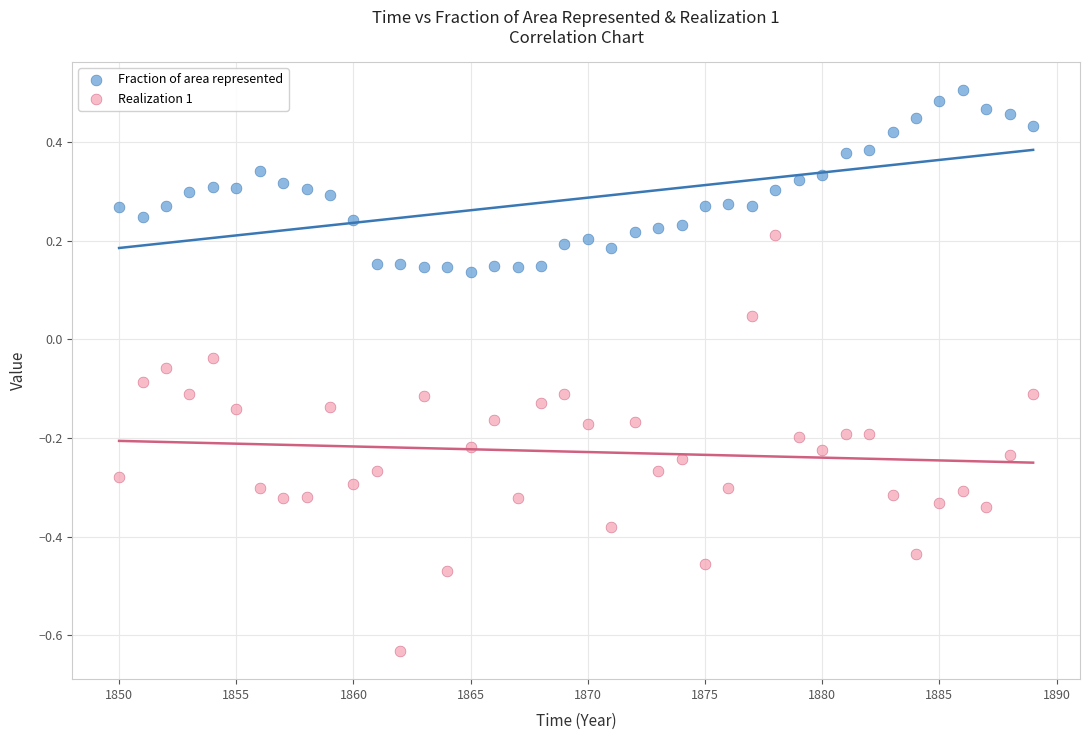

What are all the series names shown in the legend?

Fraction of area represented, Realization 1